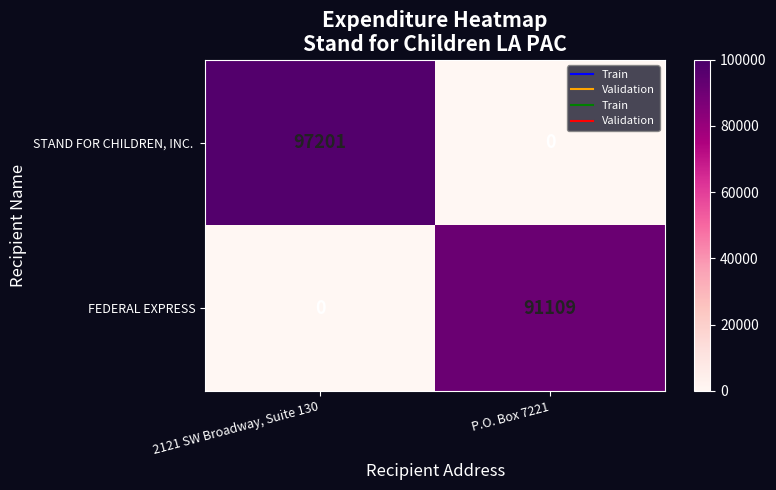

What is the spread (max minus min) of values at 2121 SW Broadway, Suite 130?

97201